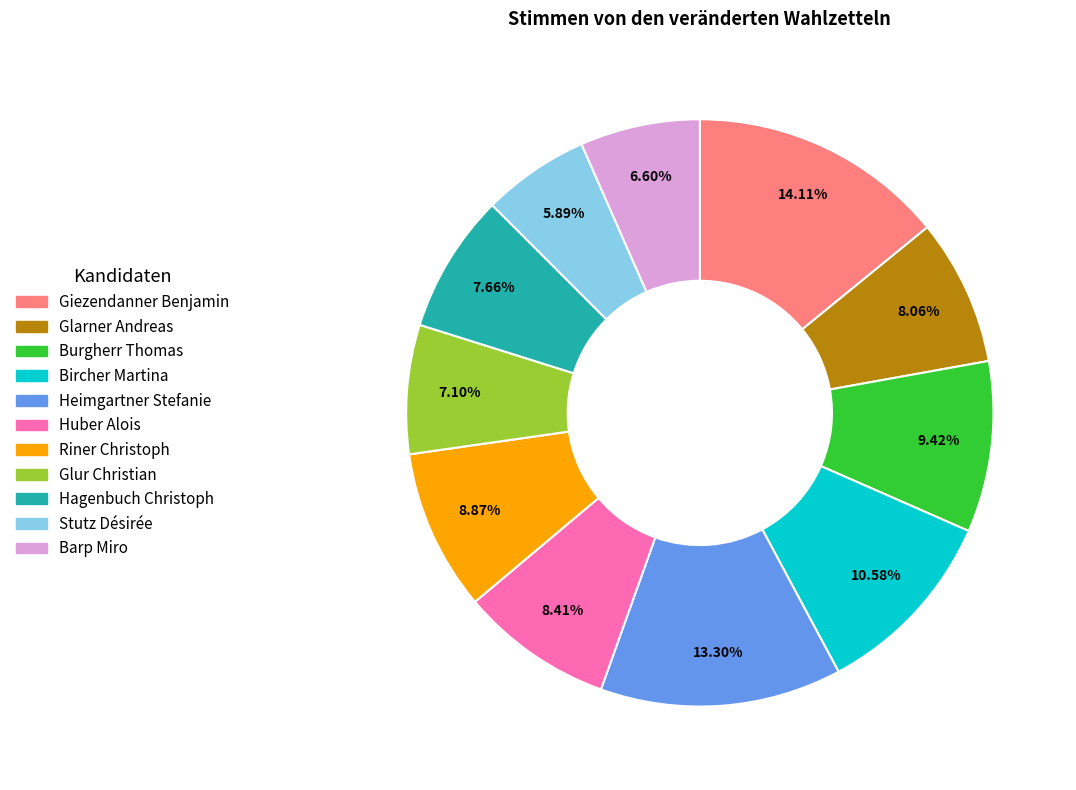

What is the smallest slice in the pie chart?

Stutz Désirée